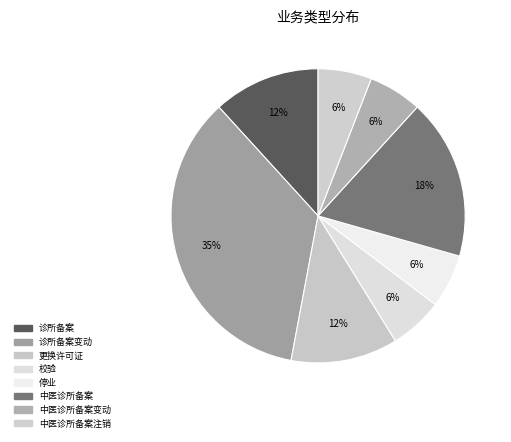

True or false: 更换许可证 accounts for 1% of the total.

False